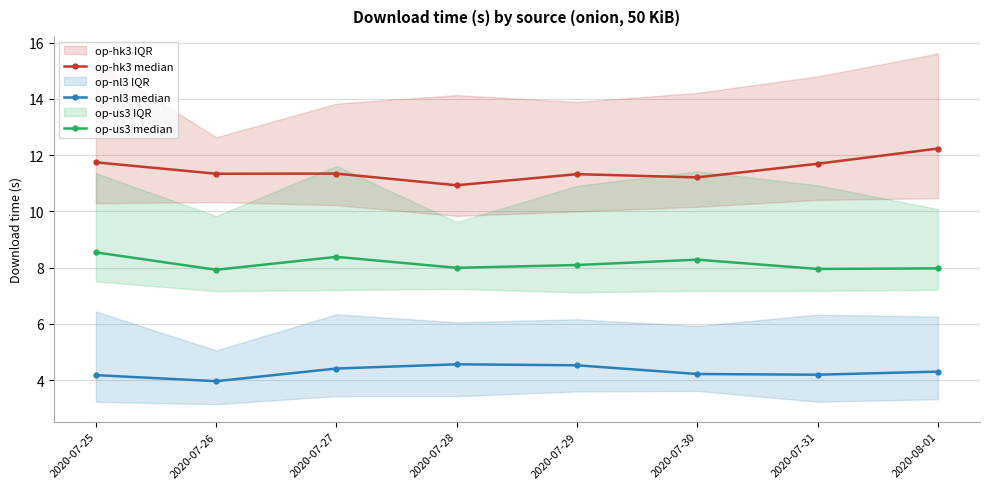

How many lines are shown in the chart?

3